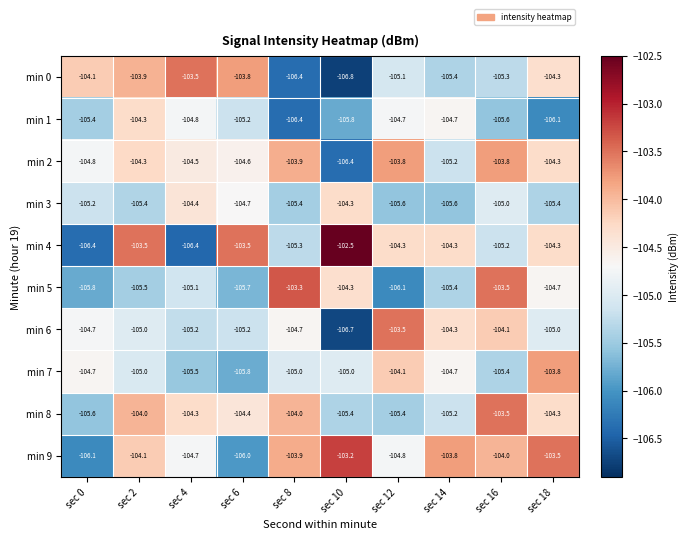

At which category is the sum across all series the highest?

sec 2